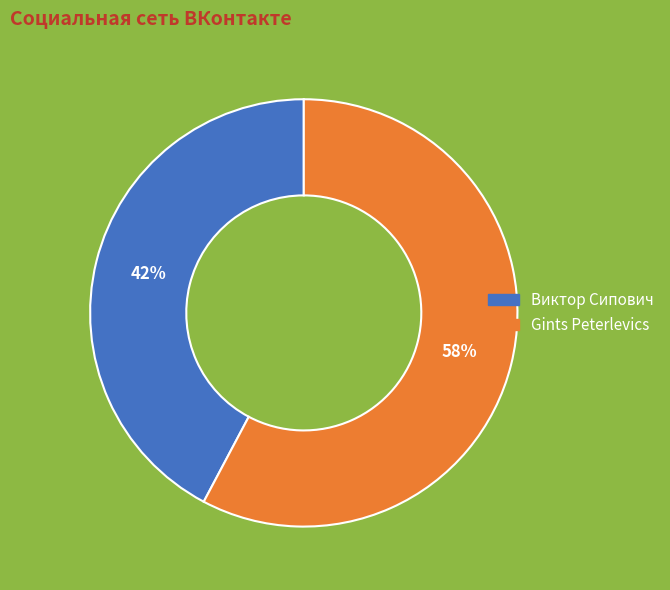

Rank the categories by value from lowest to highest.

Виктор Сипович, Gints Peterlevics